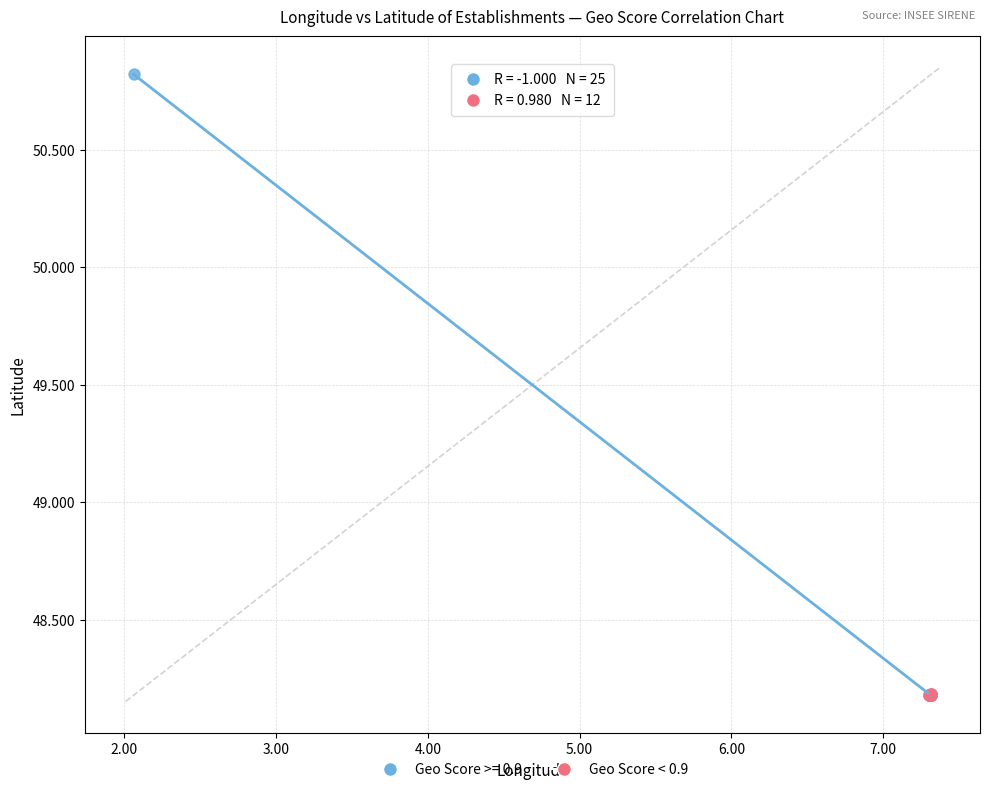

Which series has the widest spread of Y values?

Geo Score >= 0.9